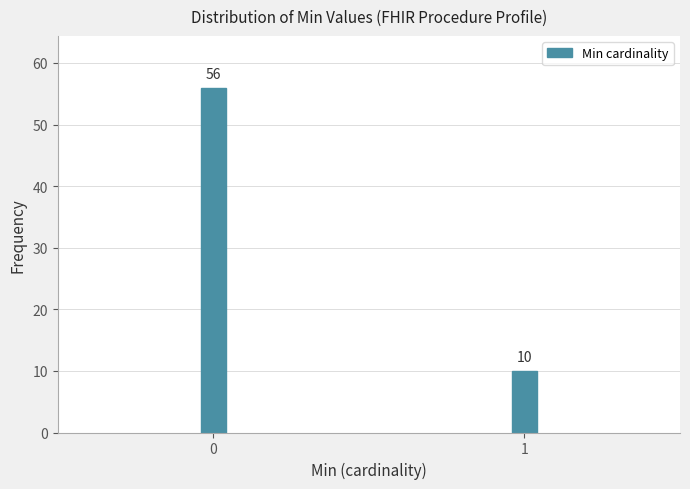

Reading left to right, what are all the values shown in this chart?

0=56	1=10